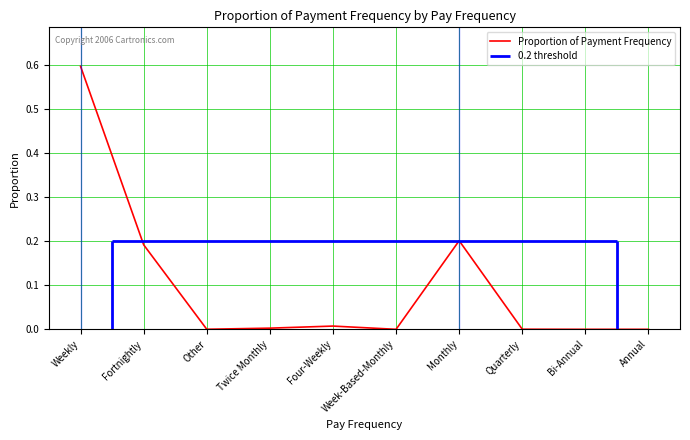

What is the sum of the values at Monthly and Other?

0.2